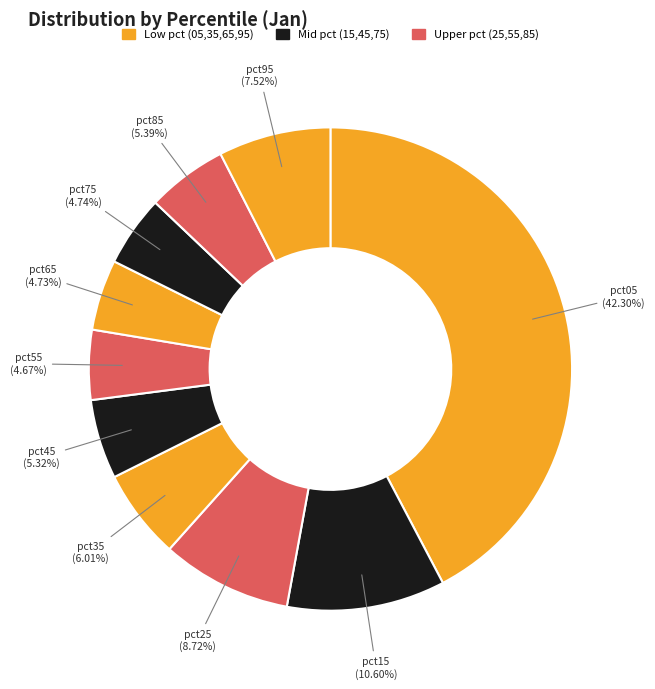

Is there any slice that represents more than half of the pie?

No